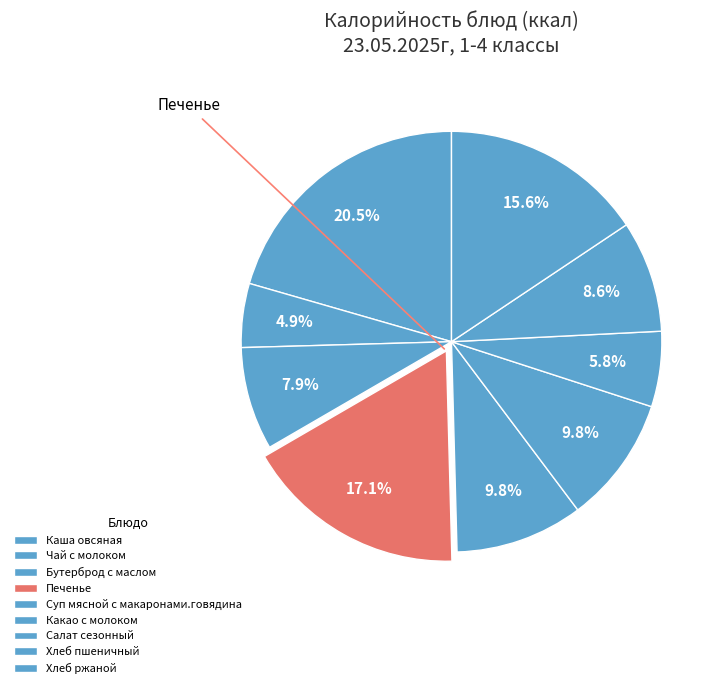

Does Какао с молоком account for over 50% of the chart?

No